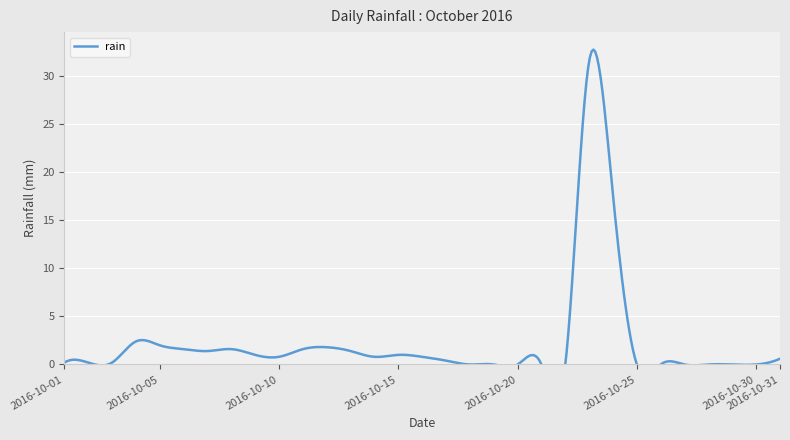

The value at 2016-10-10 is 0.8. True or false?

True